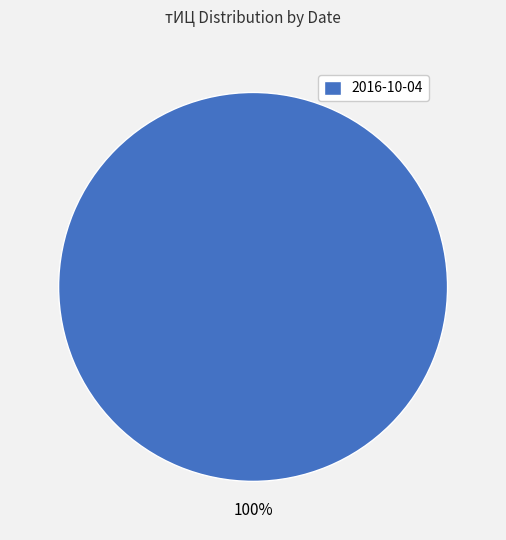

To the nearest percent, what portion does 2016-10-04 represent?

100%